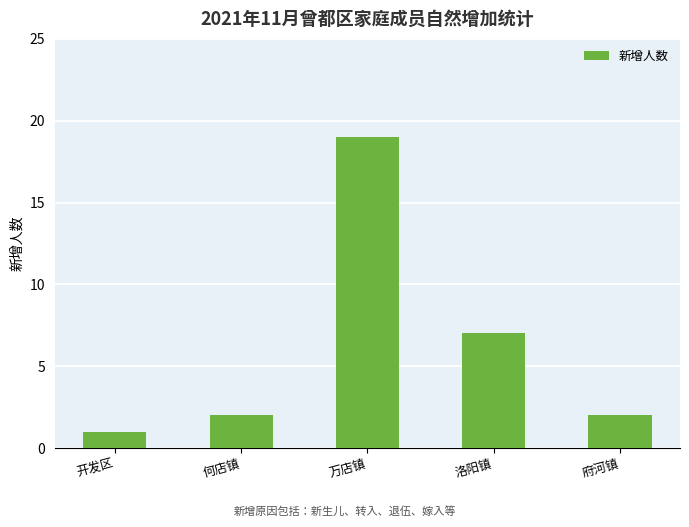

Reading left to right, what are all the values shown in this chart?

开发区=1	何店镇=2	万店镇=19	洛阳镇=7	府河镇=2